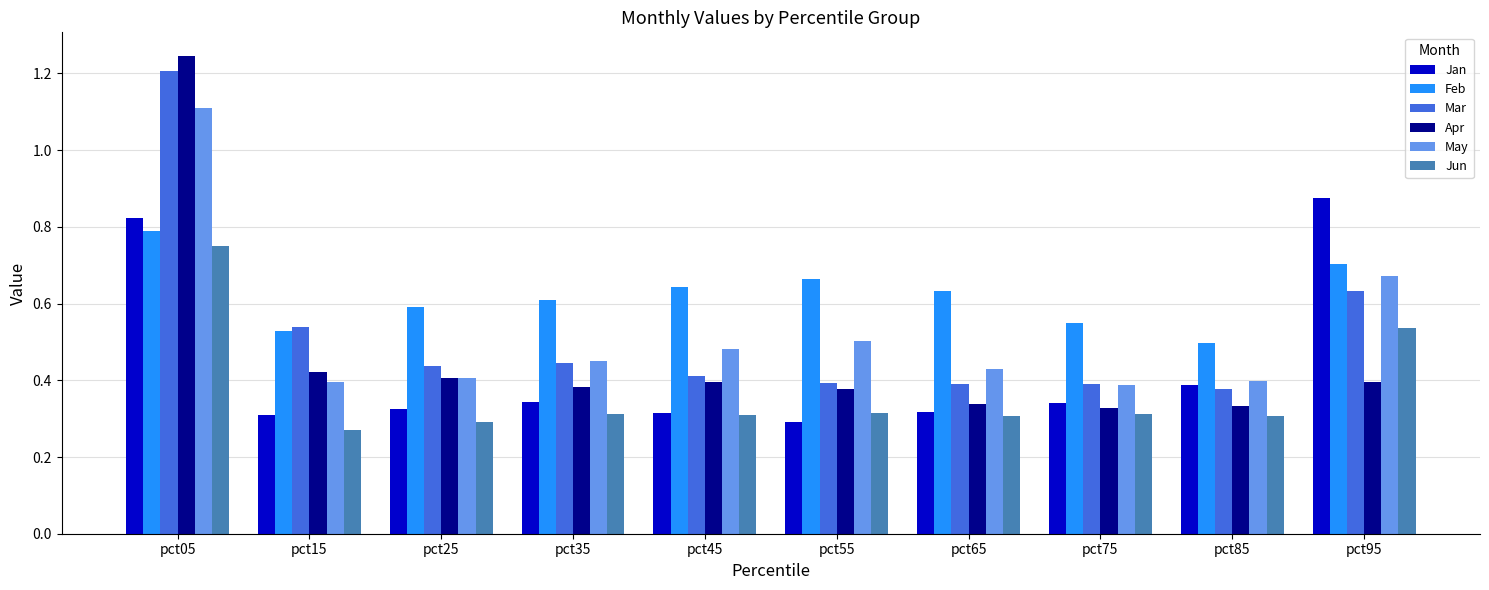

Is it true that Apr equals 0.6 at pct65?

False